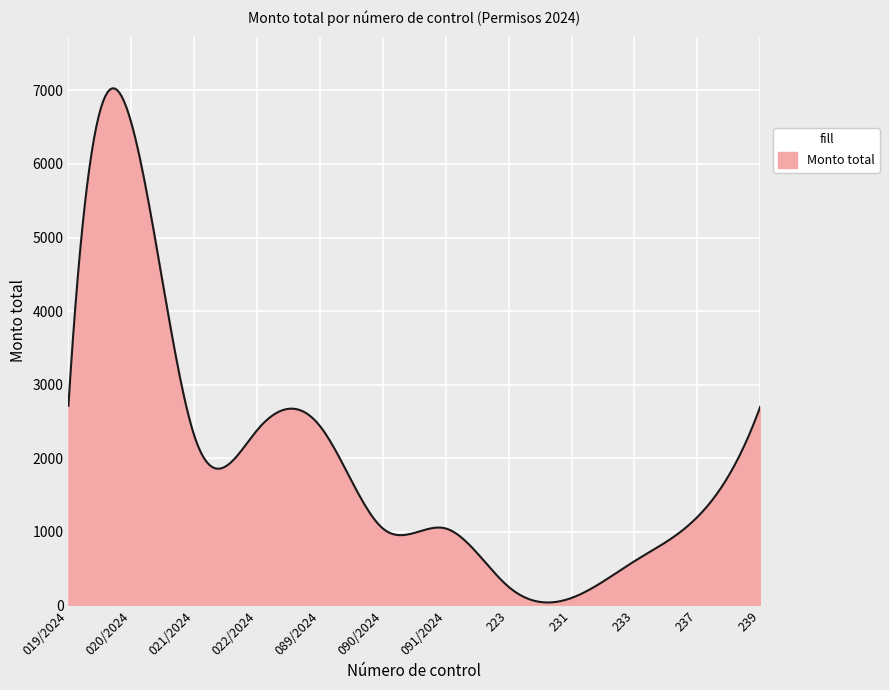

What is the greatest value displayed?

7028.9